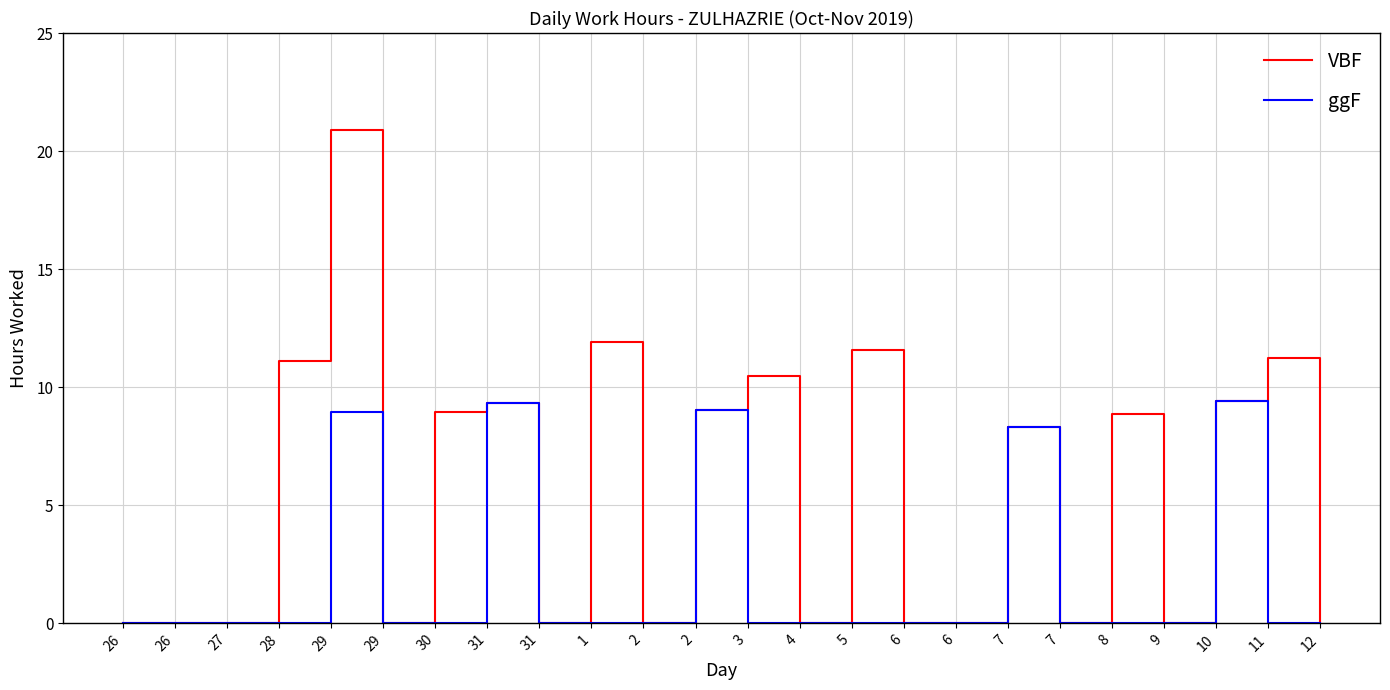

List the series in order of their peak value, lowest first.

ggF, VBF